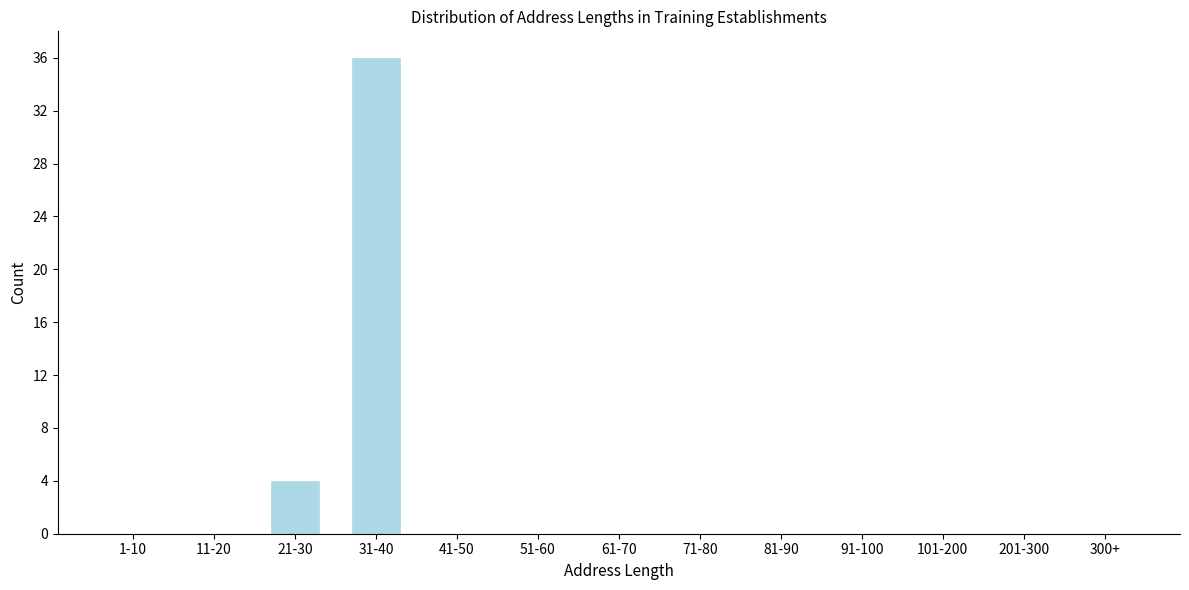

Reading left to right, what are all the values shown in this chart?

1-10=0	11-20=0	21-30=4	31-40=36	41-50=0	51-60=0	61-70=0	71-80=0	81-90=0	91-100=0	101-200=0	201-300=0	300+=0